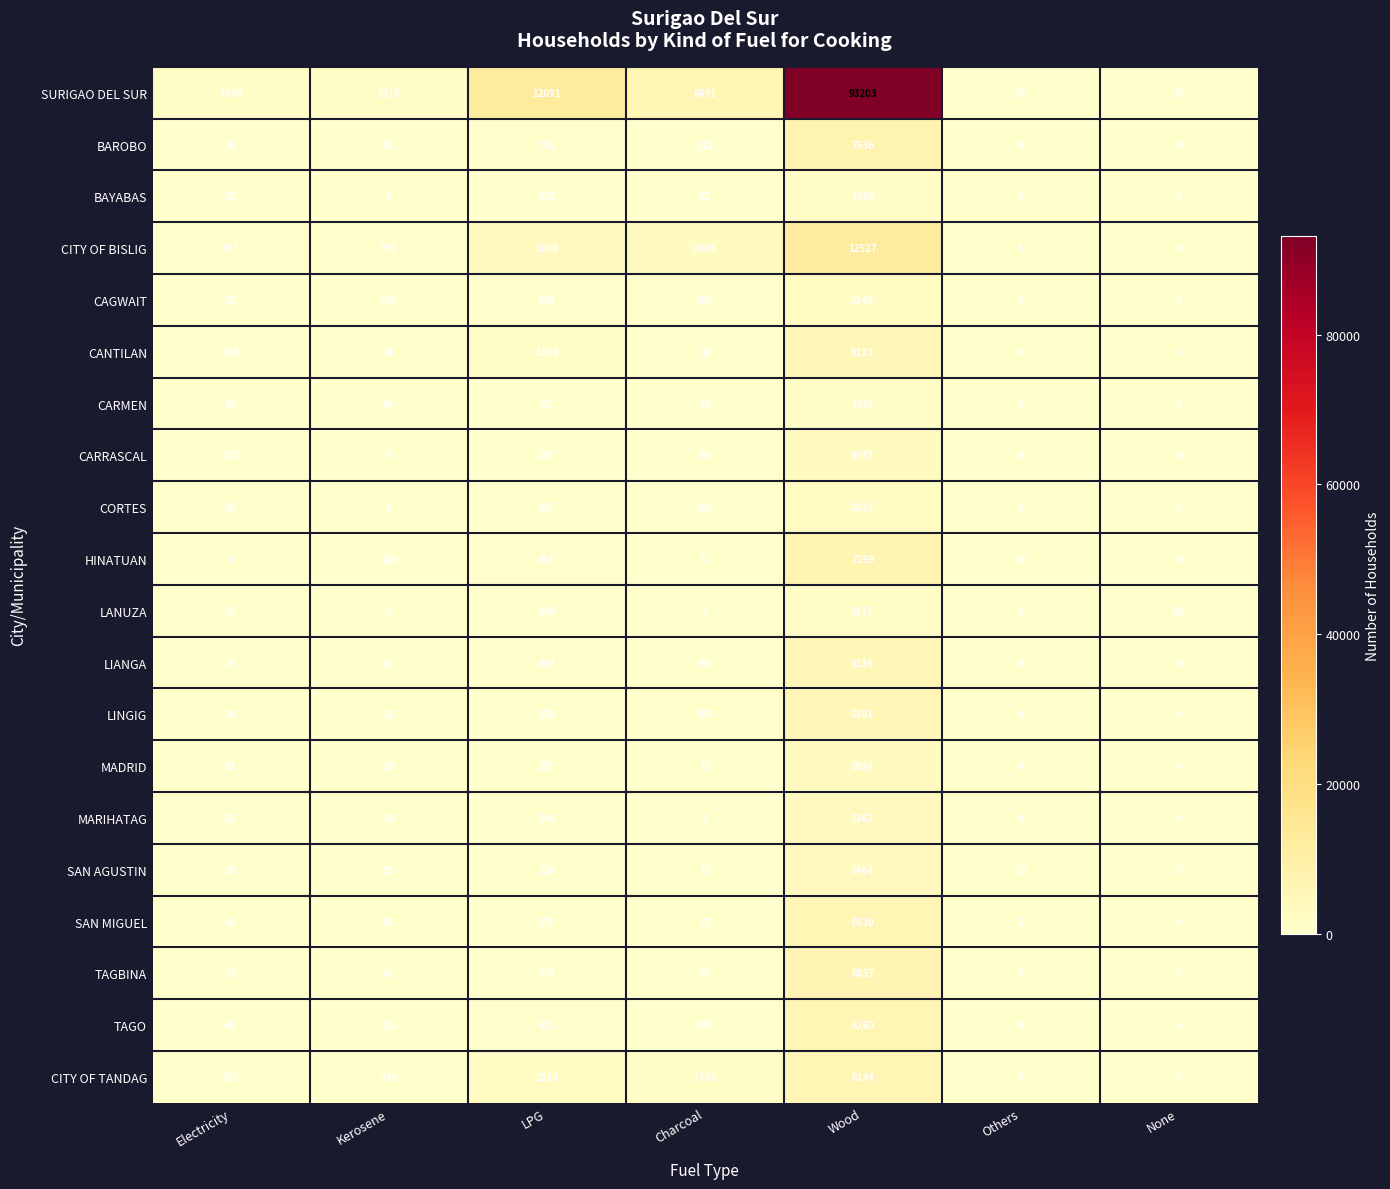

What is the sum of all TAGO values?

7144